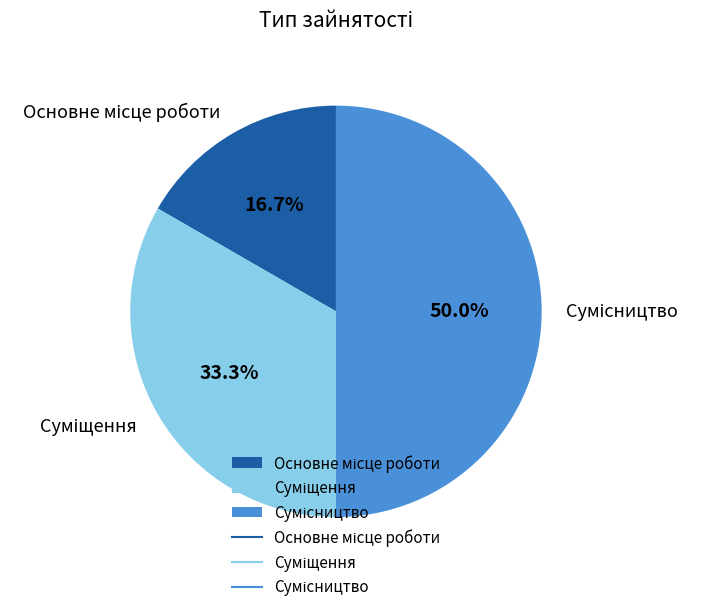

Count the number of slices in the pie.

3